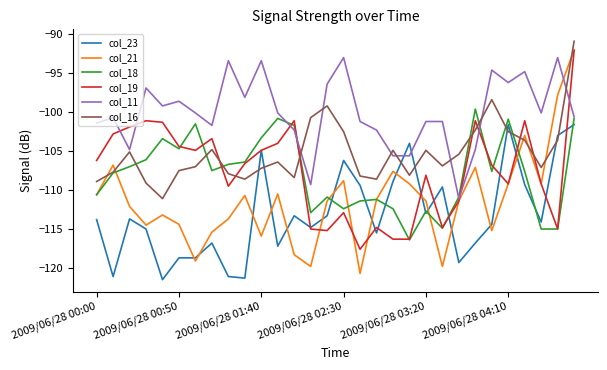

True or false: col_19 and col_11 intersect in this chart.

True